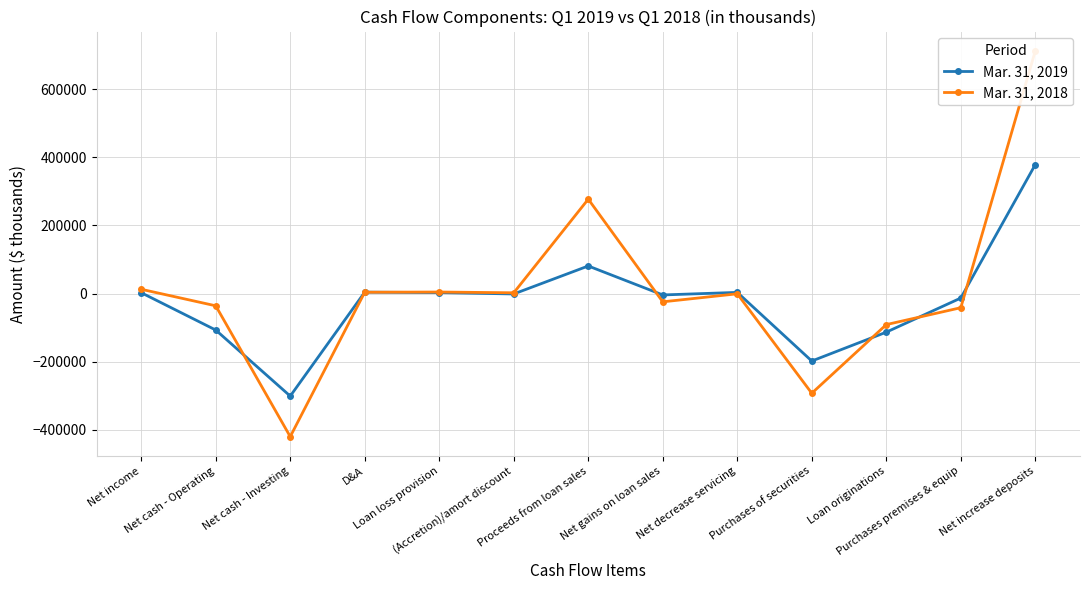

At which label is Mar. 31, 2018 closest to 146257?

Proceeds from loan sales